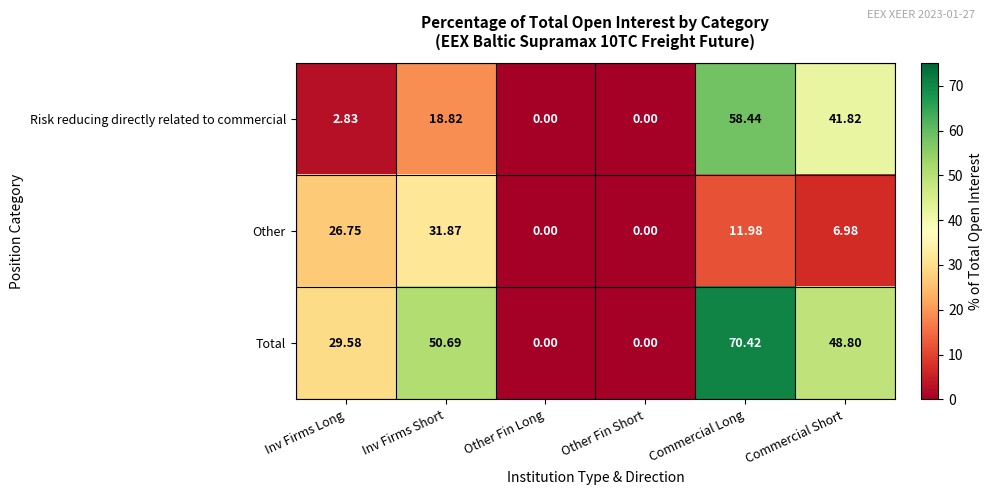

At Inv Firms Short, list the series in order from smallest to largest.

Risk reducing directly related to commercial, Other, Total